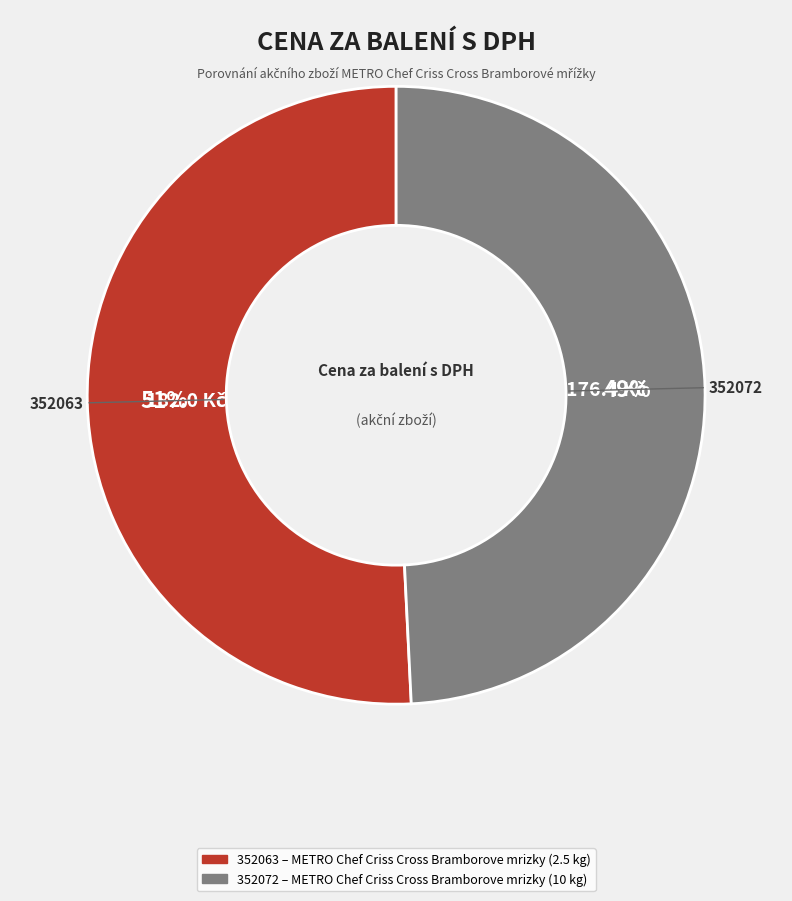

The 352063 slice represents 51% of the pie. True or false?

True